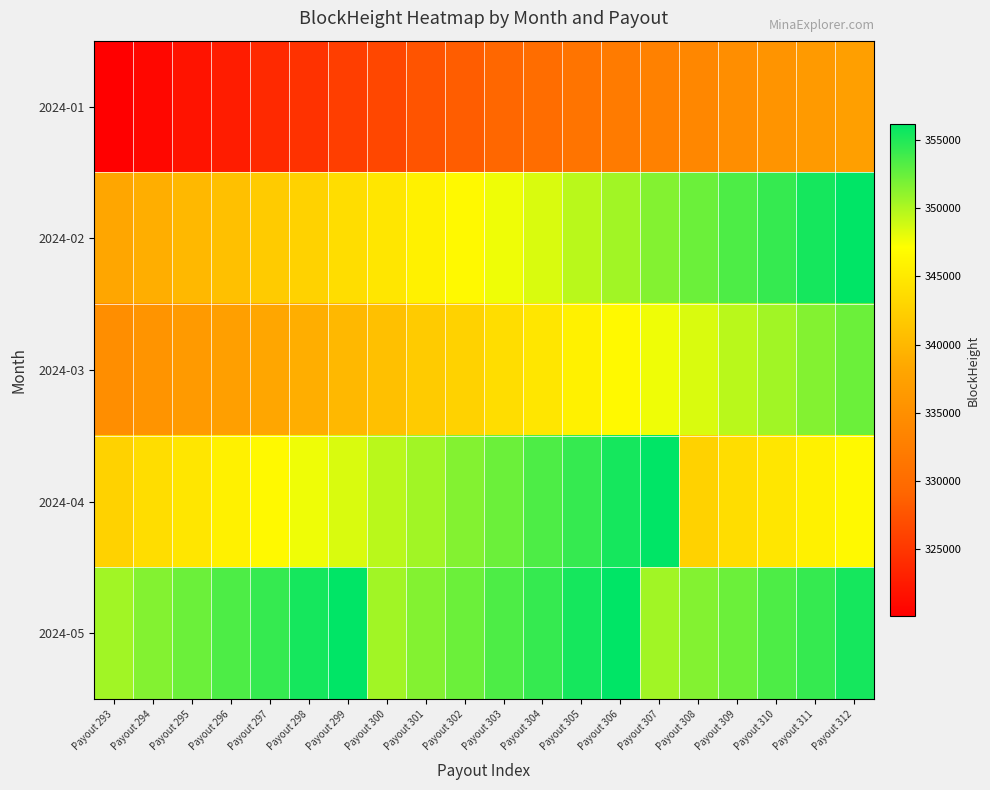

Rank the series by their maximum value, from highest to lowest.

2024-02, 2024-04, 2024-05, 2024-03, 2024-01